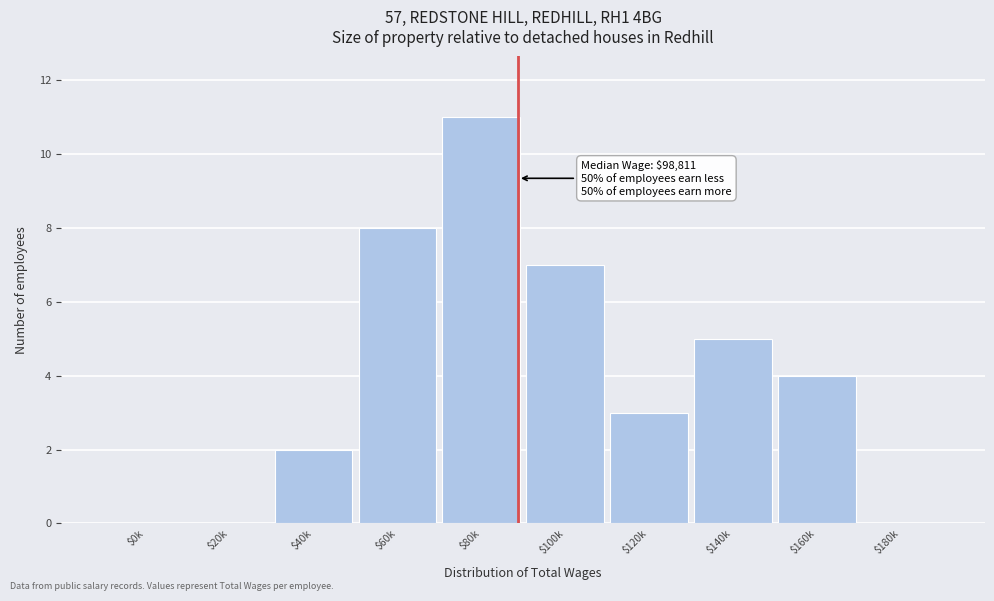

Read the value at $60k, to the nearest 10.

10